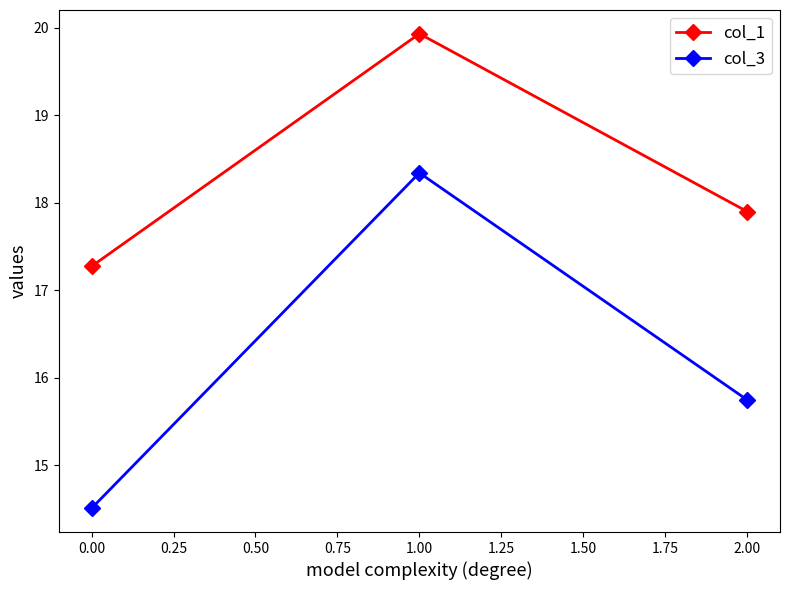

How many data points does each series have?

3